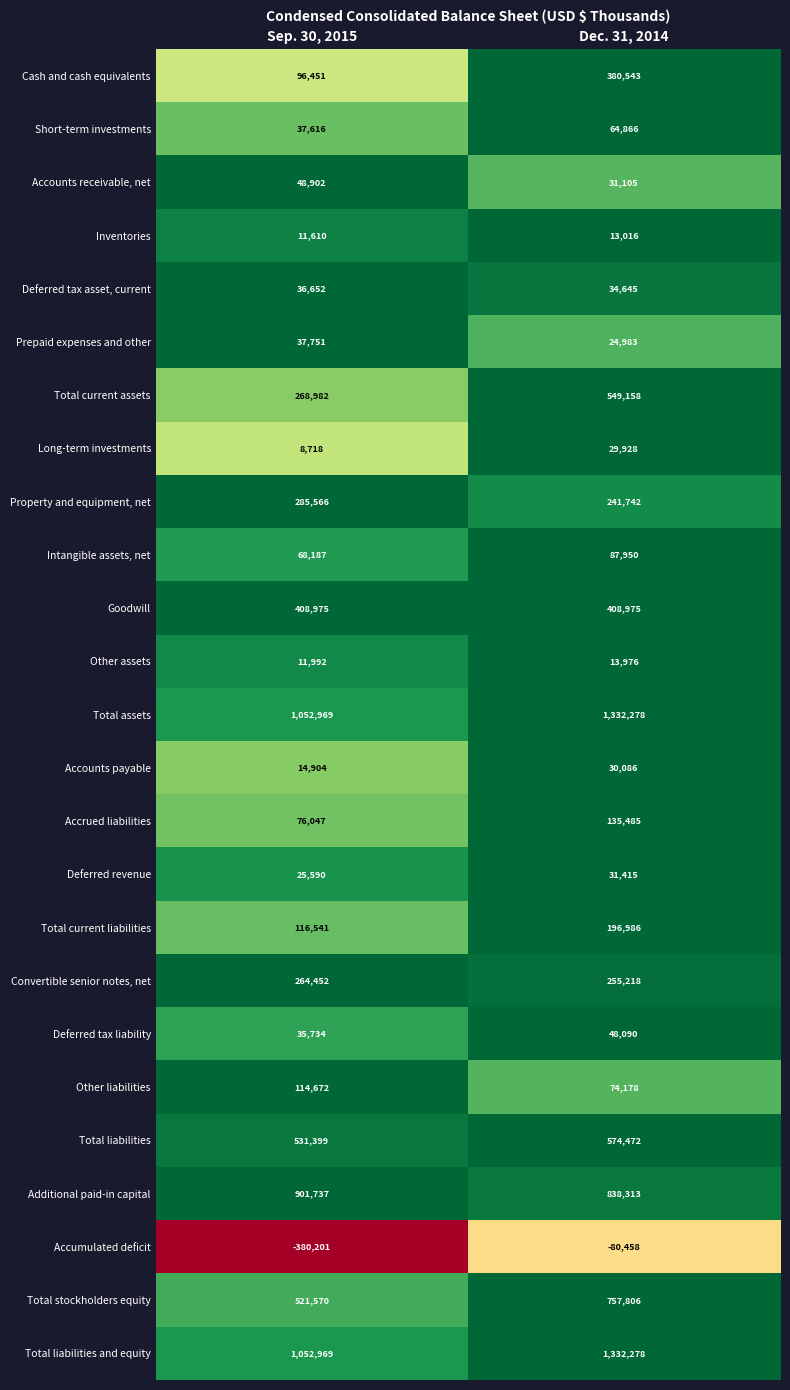

Read the Other assets value at Sep. 30, 2015.

11992